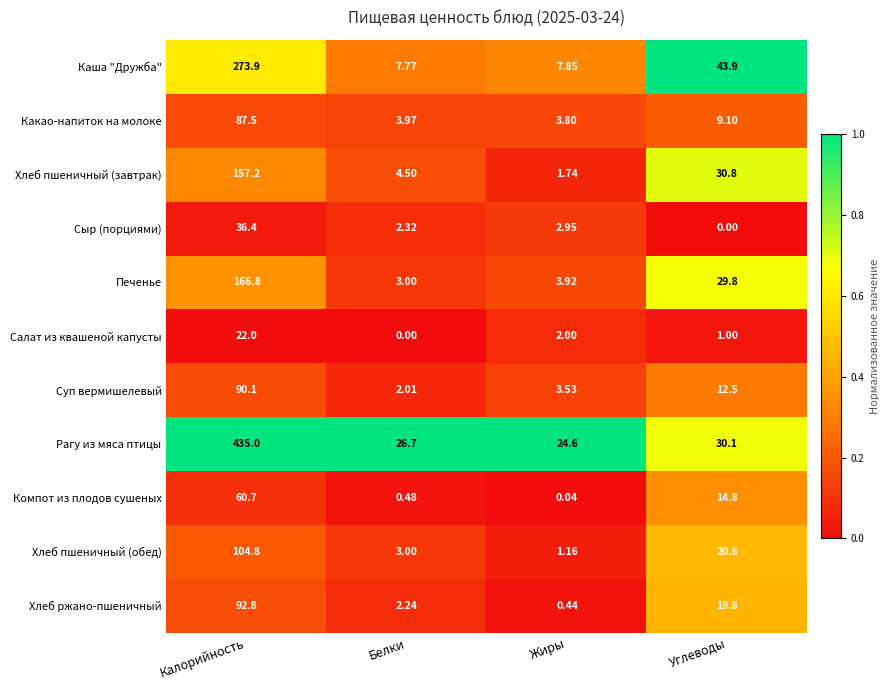

Is the value of Хлеб ржано-пшеничный at Углеводы greater than the value of Рагу из мяса птицы at Калорийность?

No